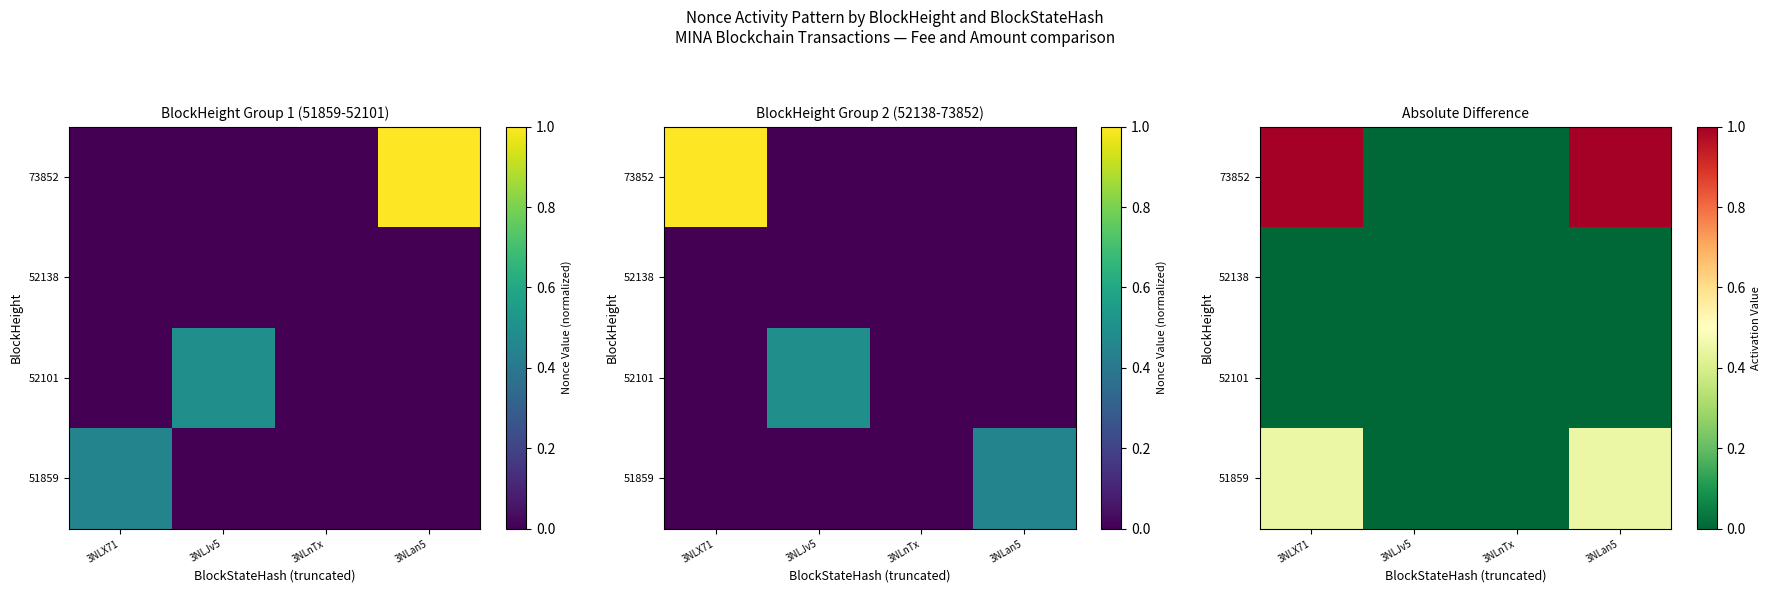

At which label is 51859 closest to 0?

3NLJv5